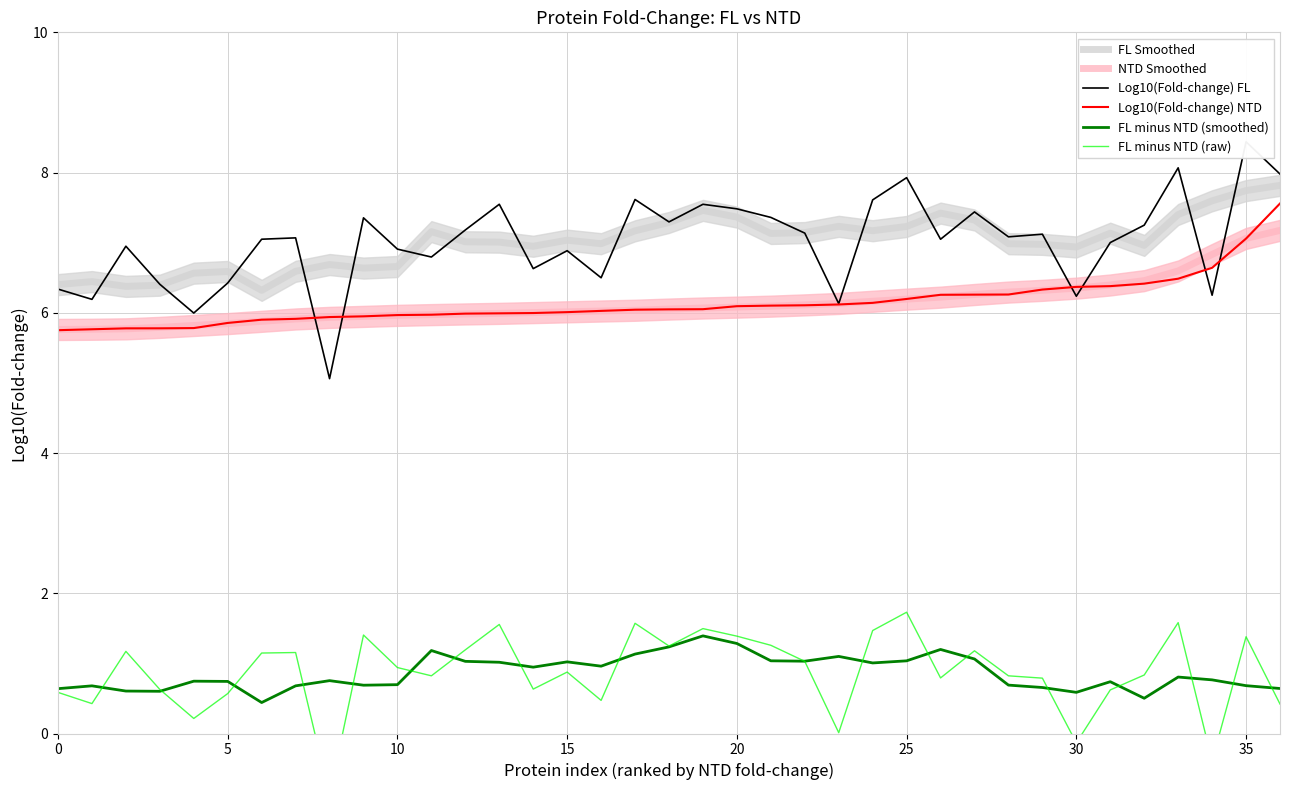

Does the chart display data point markers on the line(s)?

No